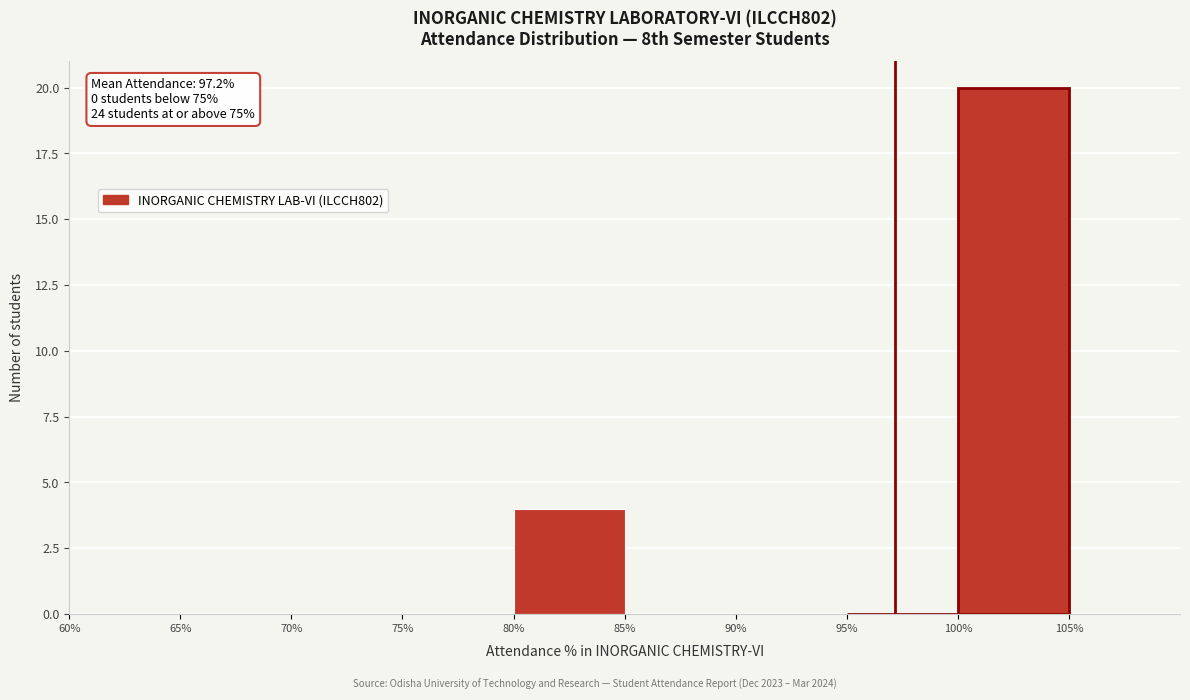

Which range on the x-axis has the tallest bar?

100% to 105%